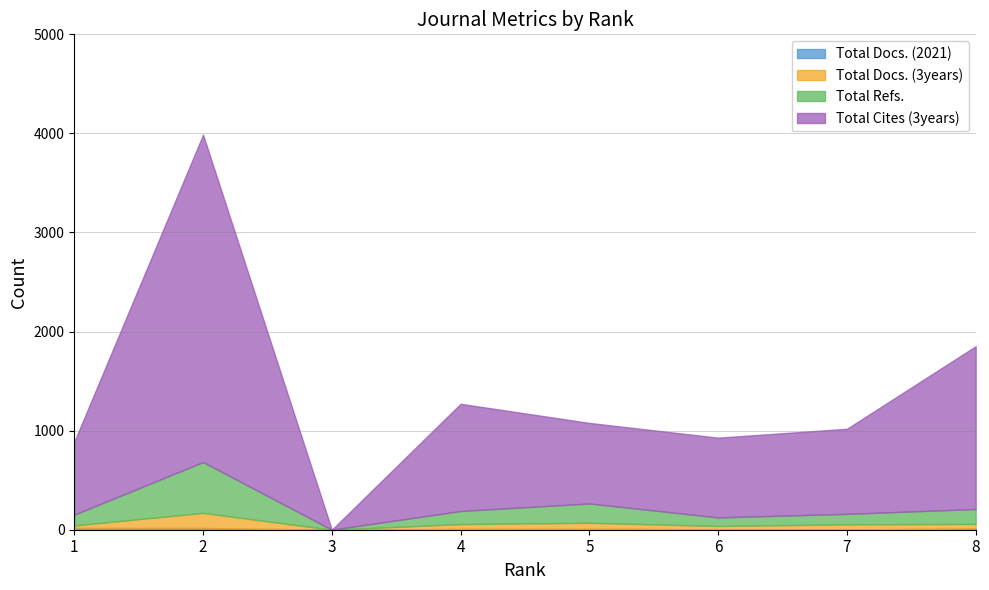

Reading left to right, what are all the values shown in this chart?

Total Docs. (2021): 1=18	2=18	3=0	4=8	5=10	6=4	7=3	8=13
Total Docs. (3years): 1=25	2=152	3=0	4=49	5=60	6=34	7=51	8=46
Total Refs.: 1=109	2=513	3=0	4=132	5=195	6=86	7=106	8=150
Total Cites (3years): 1=736	2=3304	3=0	4=1082	5=813	6=805	7=859	8=1643